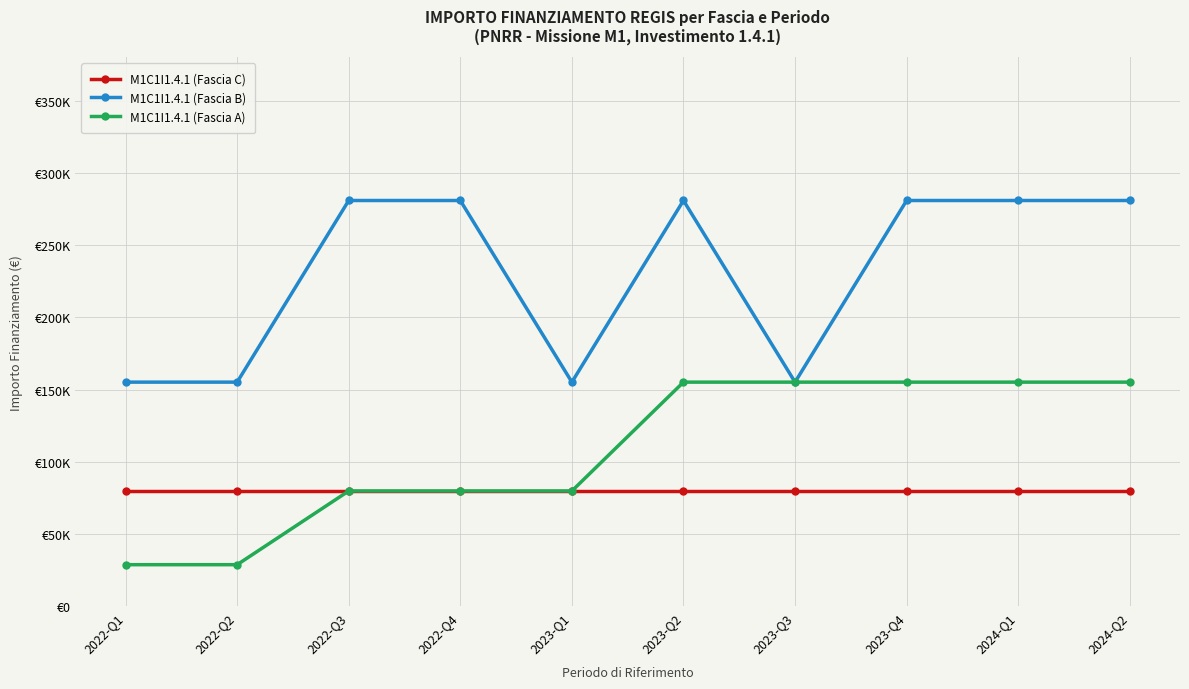

What are all the series names shown in the legend?

M1C1I1.4.1 (Fascia C), M1C1I1.4.1 (Fascia B), M1C1I1.4.1 (Fascia A)